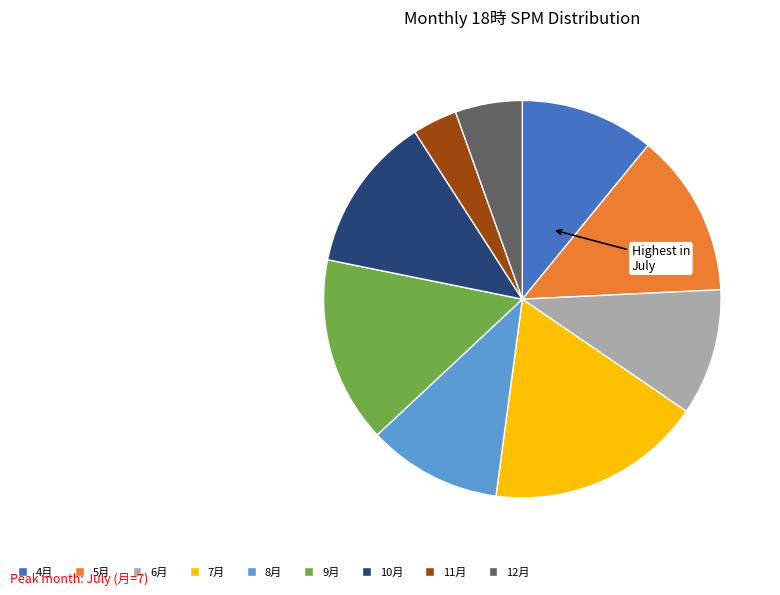

How many slices are in this pie chart?

9